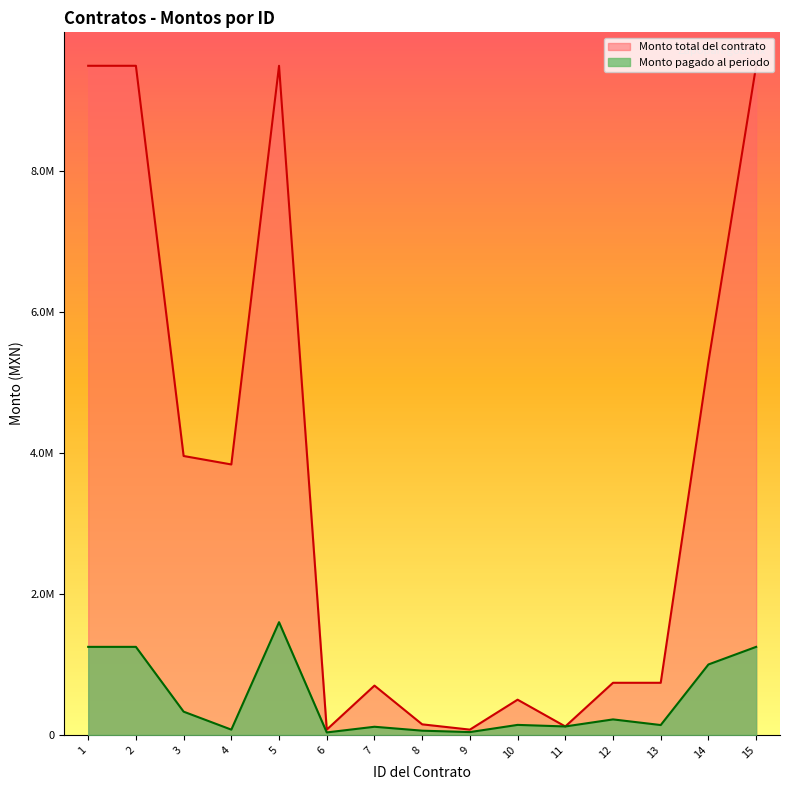

How many categories are shown in the chart?

15